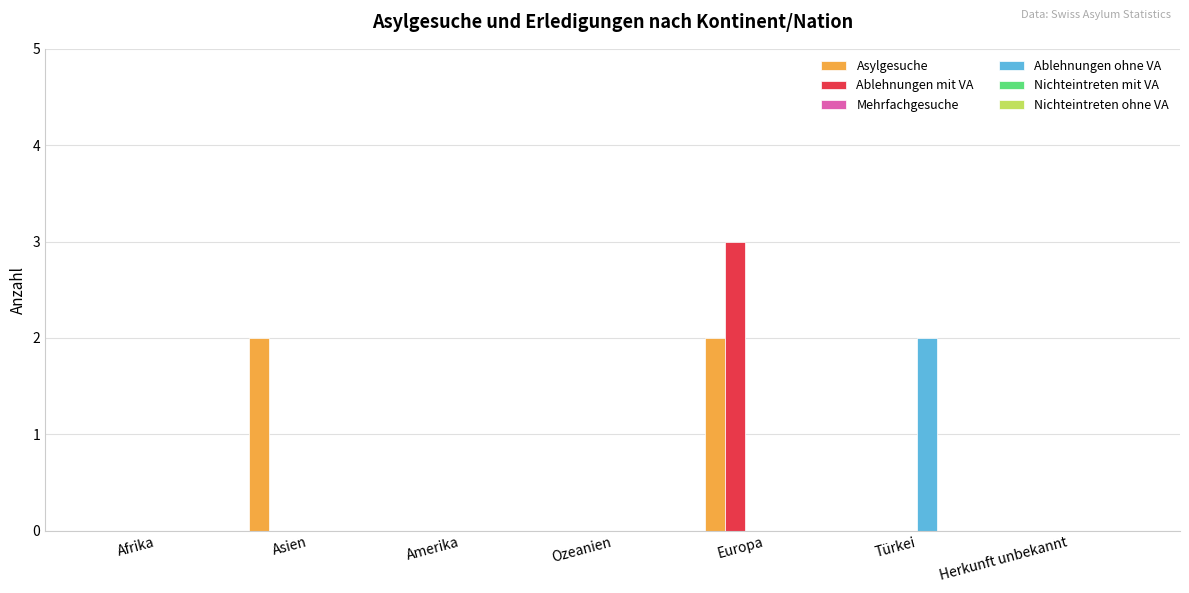

How many groups of bars are there?

7